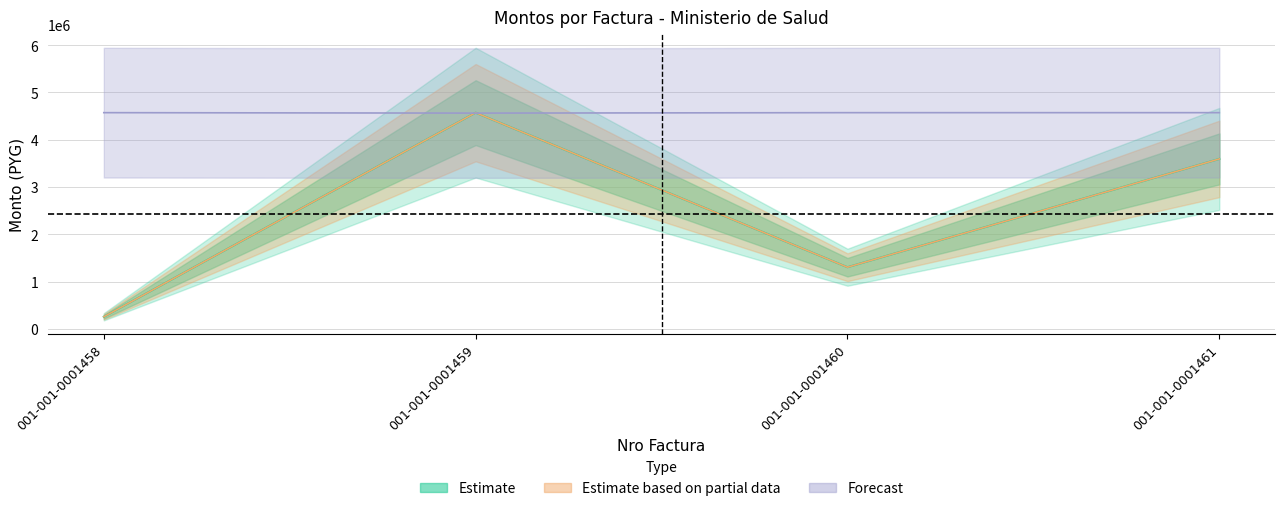

Reading left to right, what are all the values shown in this chart?

monto_factura: 256800.0	4572000.0	1304000.0	3594000.0
monto_depositado_proveedor: 256800.0	4572000.0	1304000.0	3594000.0
solicitud_transferencia: 4572000.0	4562589.3	4572000.0	4572000.0